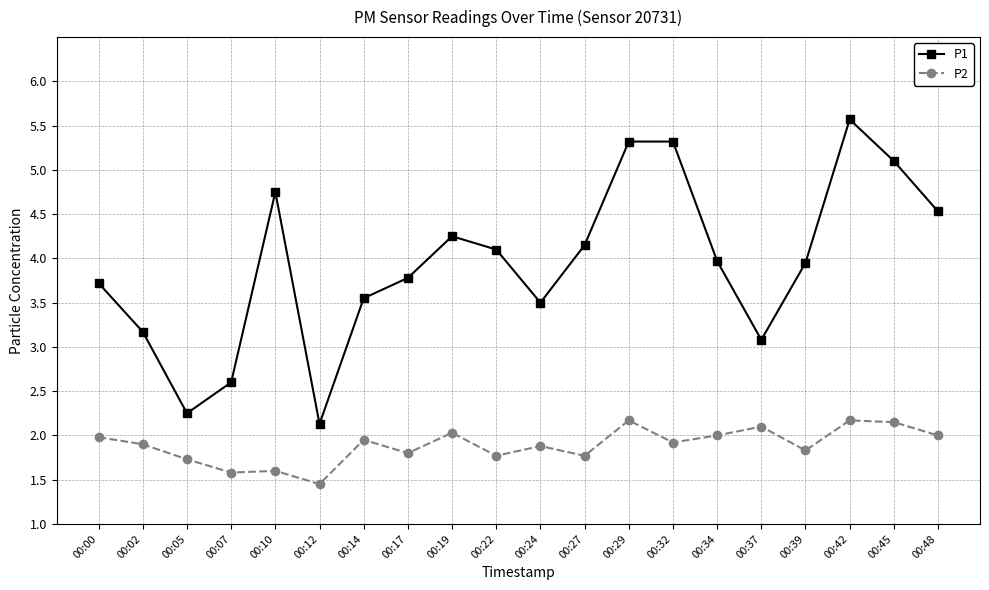

True or false: P1 has more than 1 points higher than both neighbors.

True